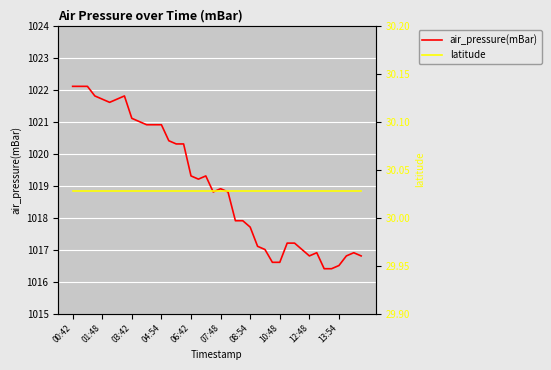

How many values in the air_pressure(mBar) series exceed 1018?

22